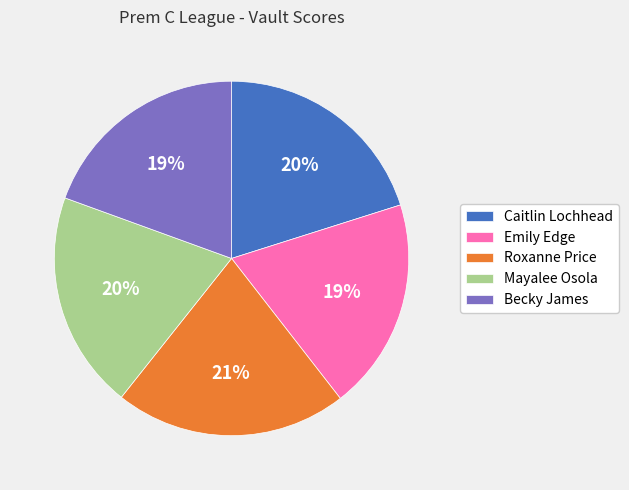

What is the ratio of the value at Becky James to the value at Emily Edge?

1.0